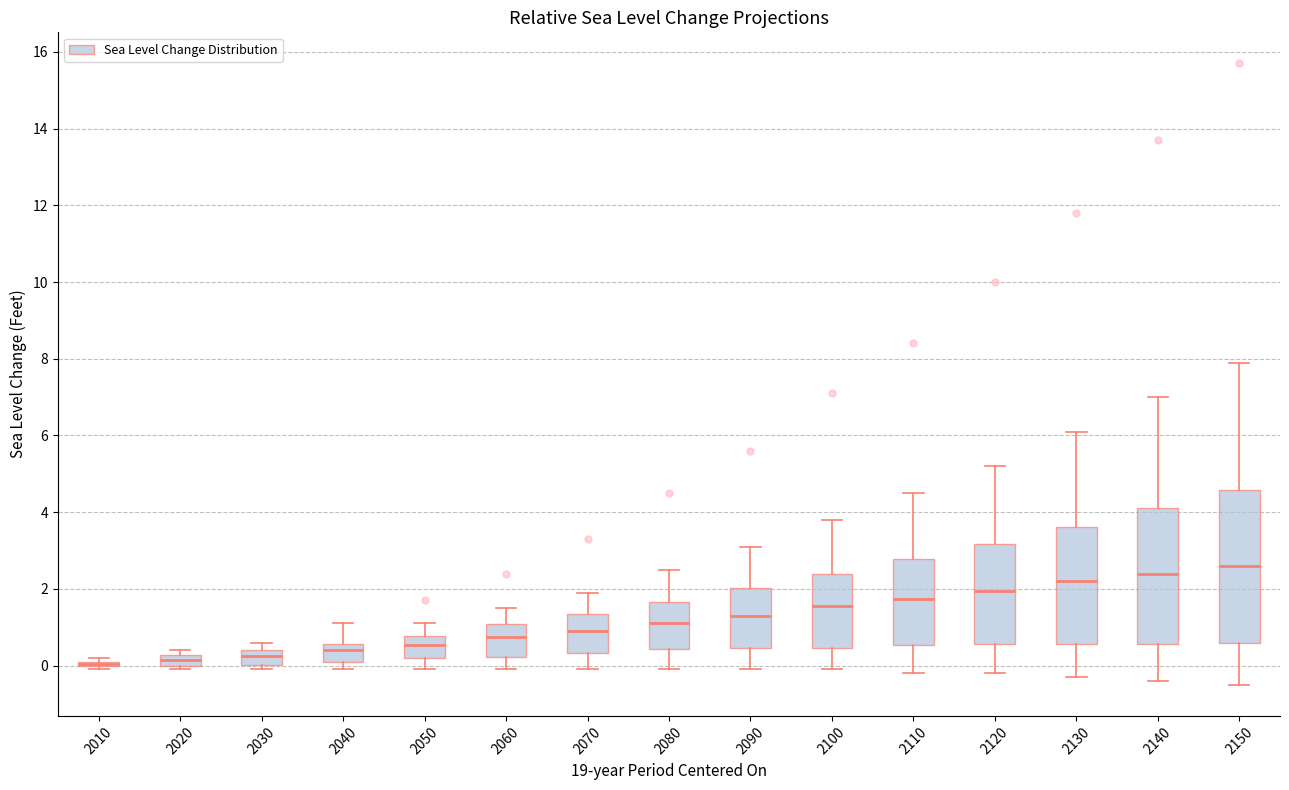

Which box is the tallest, from its lower edge to its upper edge?

2150